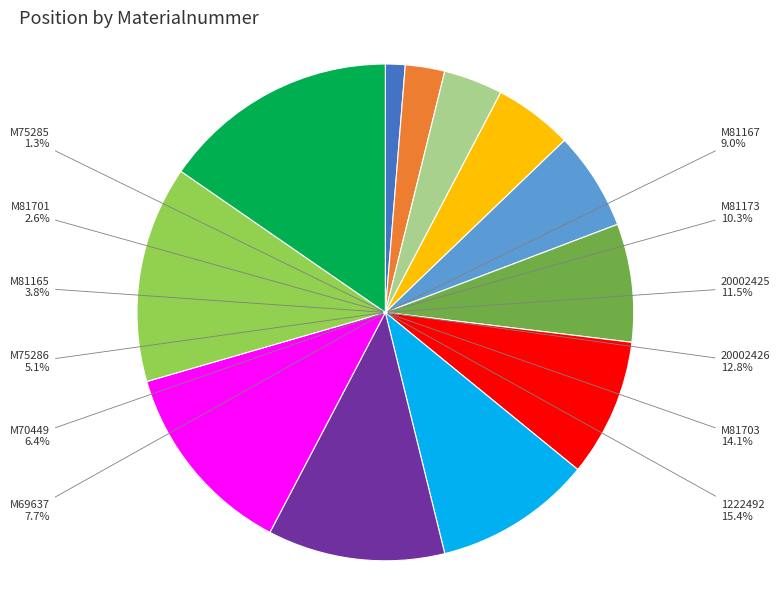

True or false: 20002426 accounts for 23% of the total.

False